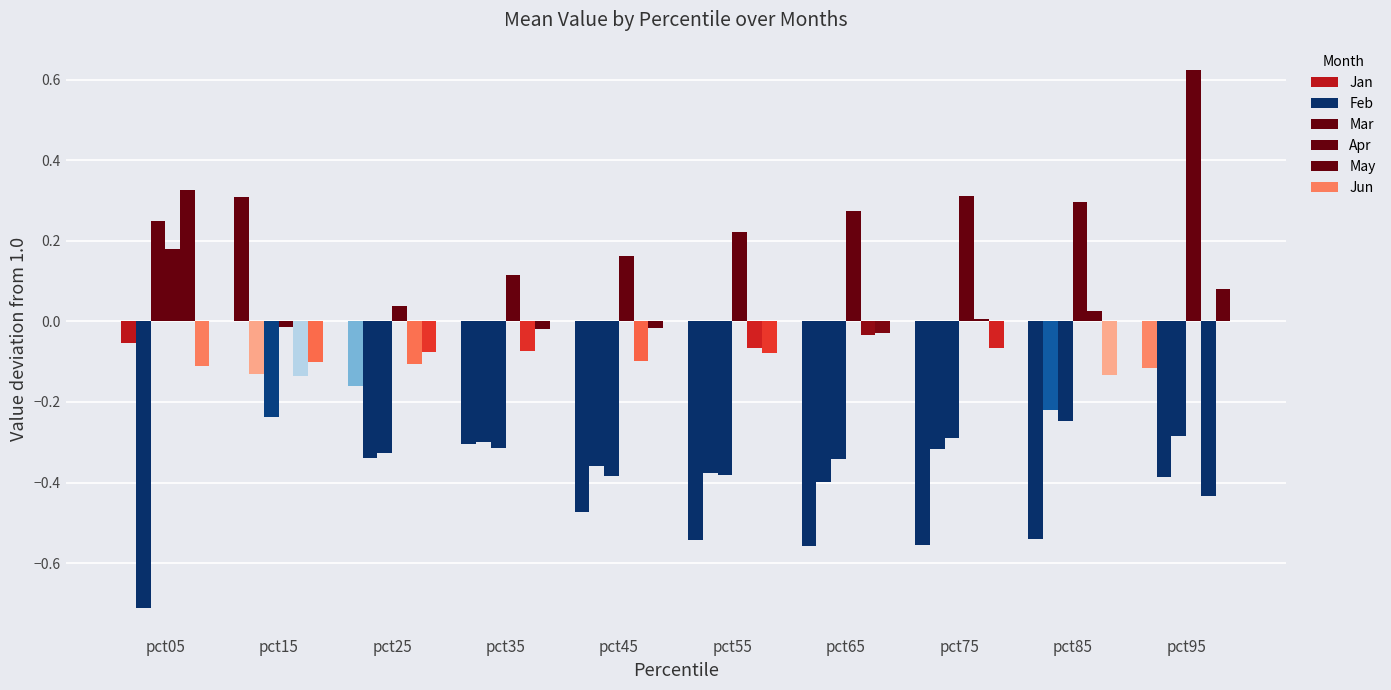

Is the value of May at pct95 greater than the value of Feb at pct25?

No